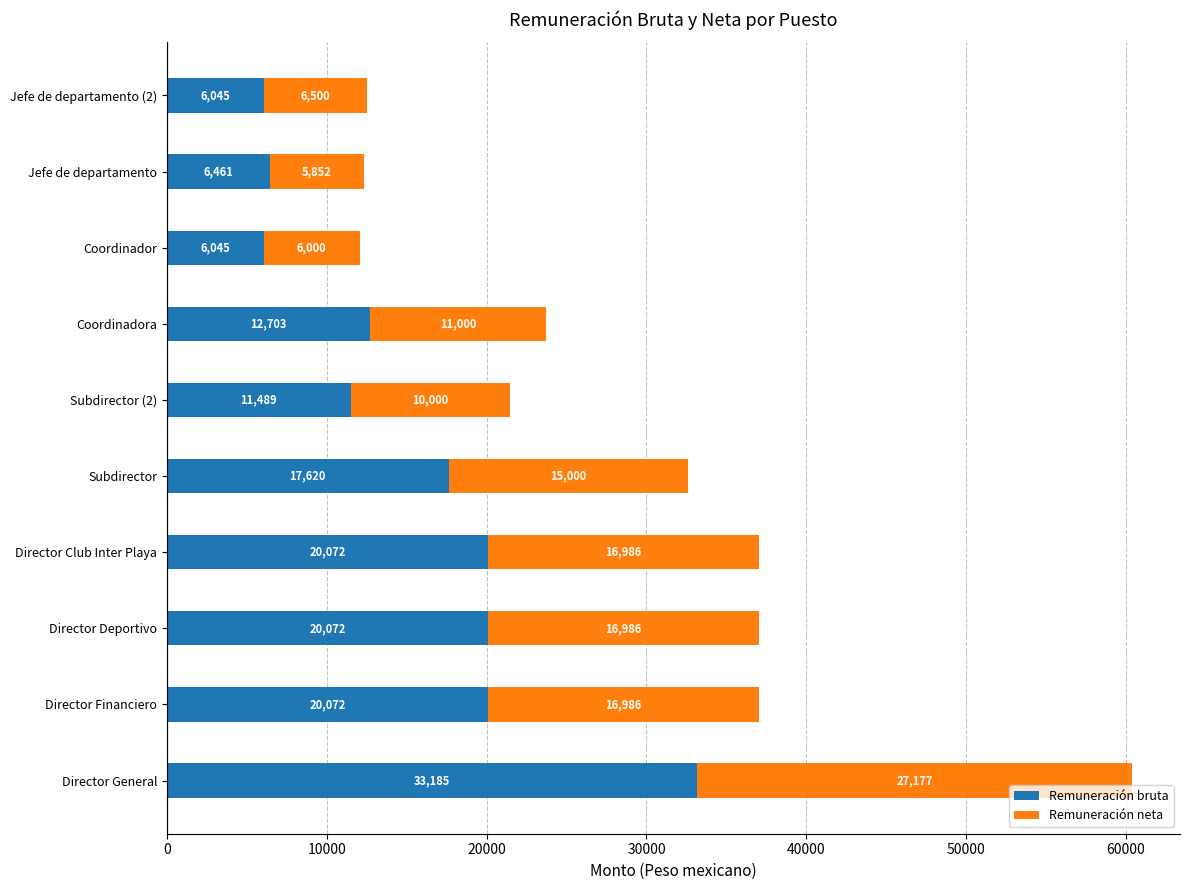

What value does the Remuneración bruta series have at Director Deportivo?

20072.5